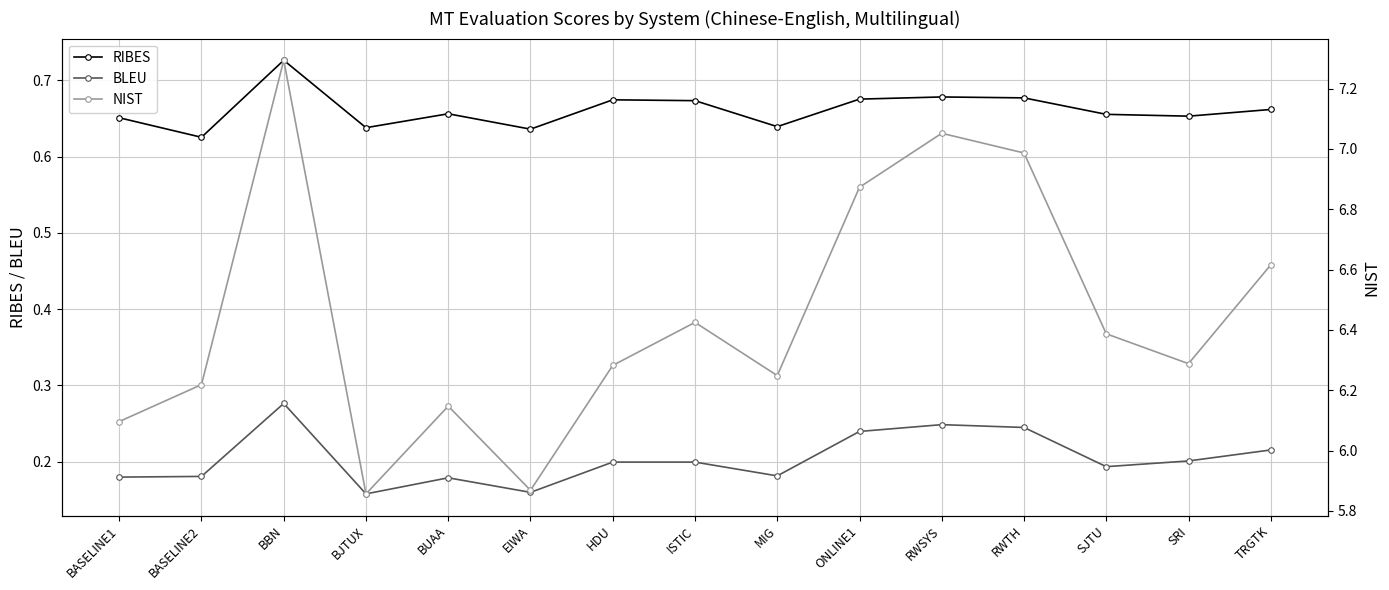

Reading left to right, what are all the values shown in this chart?

RIBES: 0.7	0.6	0.7	0.6	0.7	0.6	0.7	0.7	0.6	0.7	0.7	0.7	0.7	0.7	0.7
BLEU: 0.2	0.2	0.3	0.2	0.2	0.2	0.2	0.2	0.2	0.2	0.2	0.2	0.2	0.2	0.2
NIST: 6.1	6.2	7.3	5.9	6.1	5.9	6.3	6.4	6.2	6.9	7.1	7.0	6.4	6.3	6.6